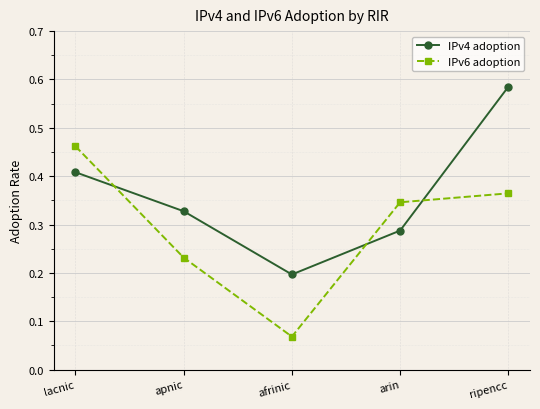

How many IPv6 adoption values are between 0 and 1?

5